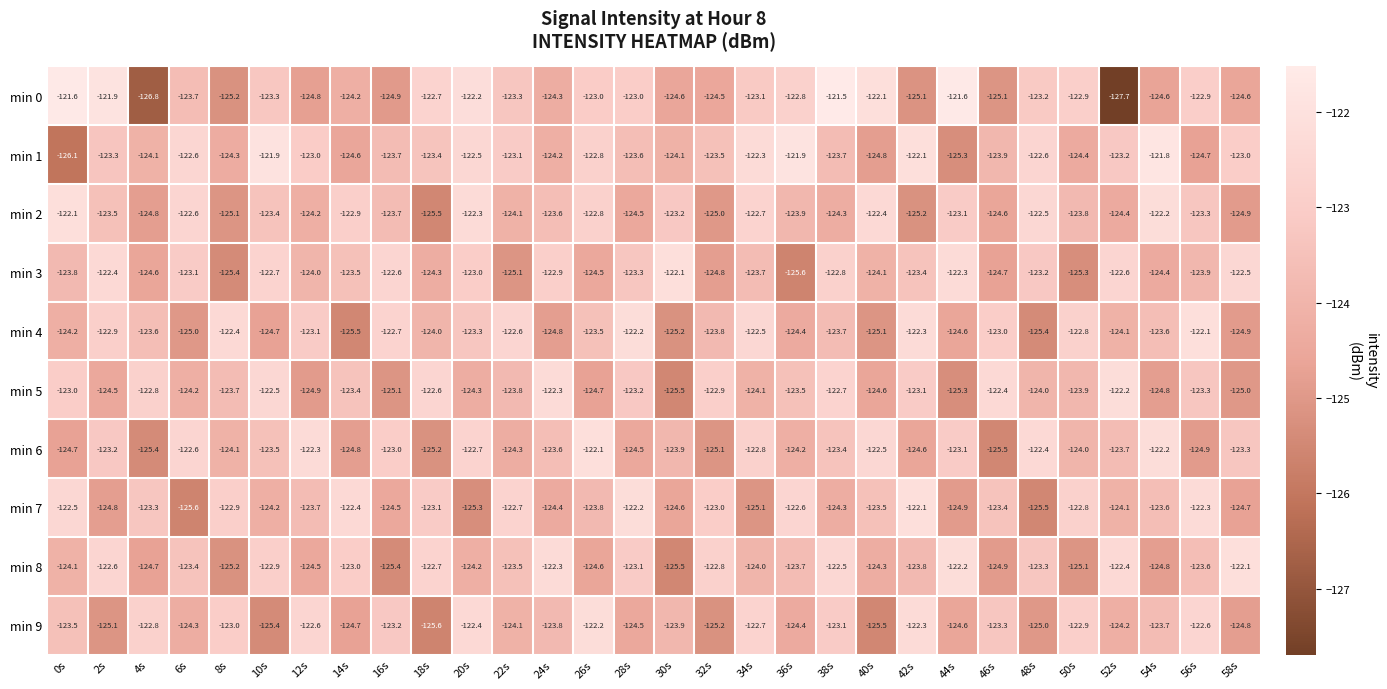

At which label is min 3 closest to -123?

20s